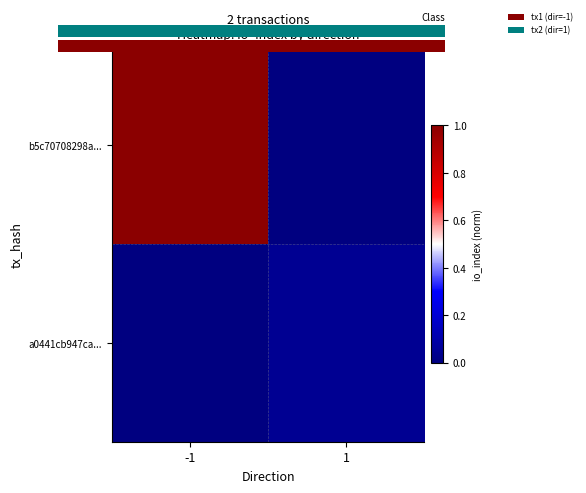

Count the a0441cb947ca... values in the range 0 to 1.

2